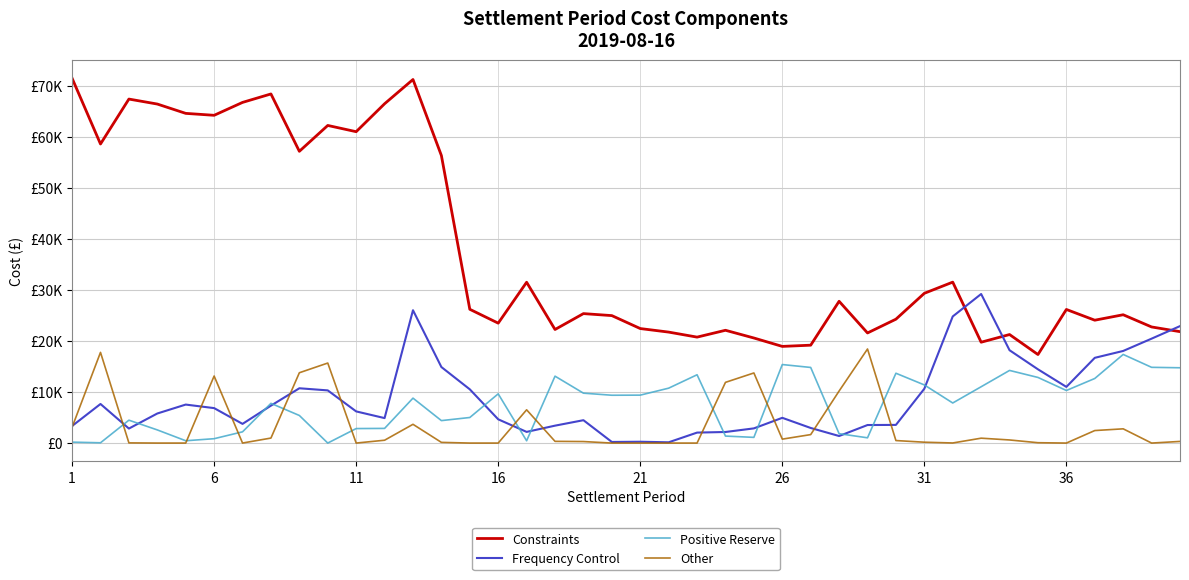

Does the chart have visible grid lines?

Yes